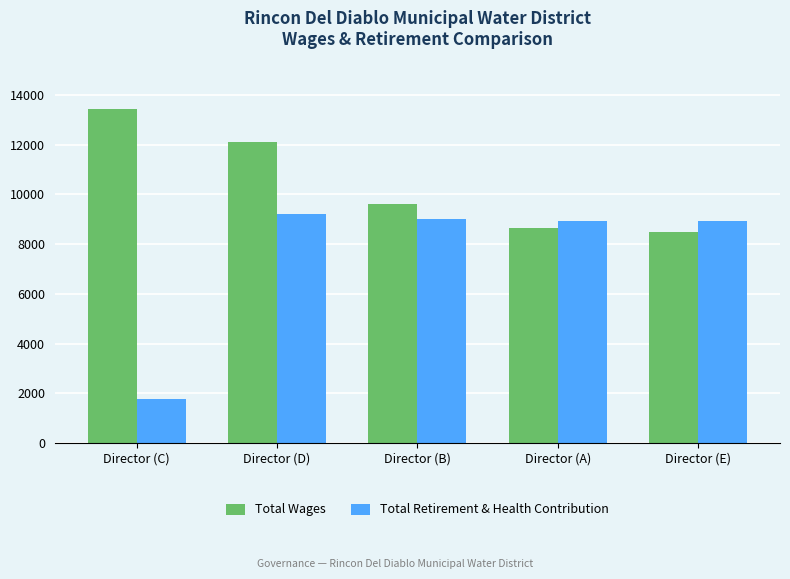

Is the value of Total Wages at Director (E) greater than the value of Total Retirement & Health Contribution at Director (C)?

Yes